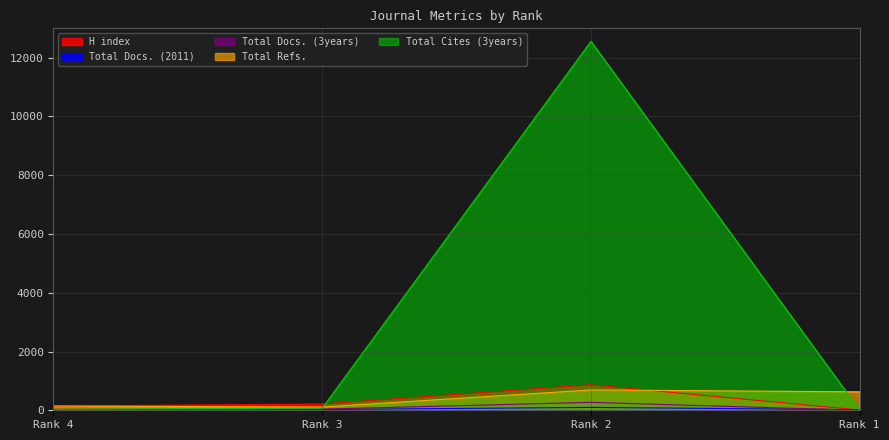

Is the value of Total Cites (3years) at Rank 3 greater than the value of Total Refs. at Rank 1?

No